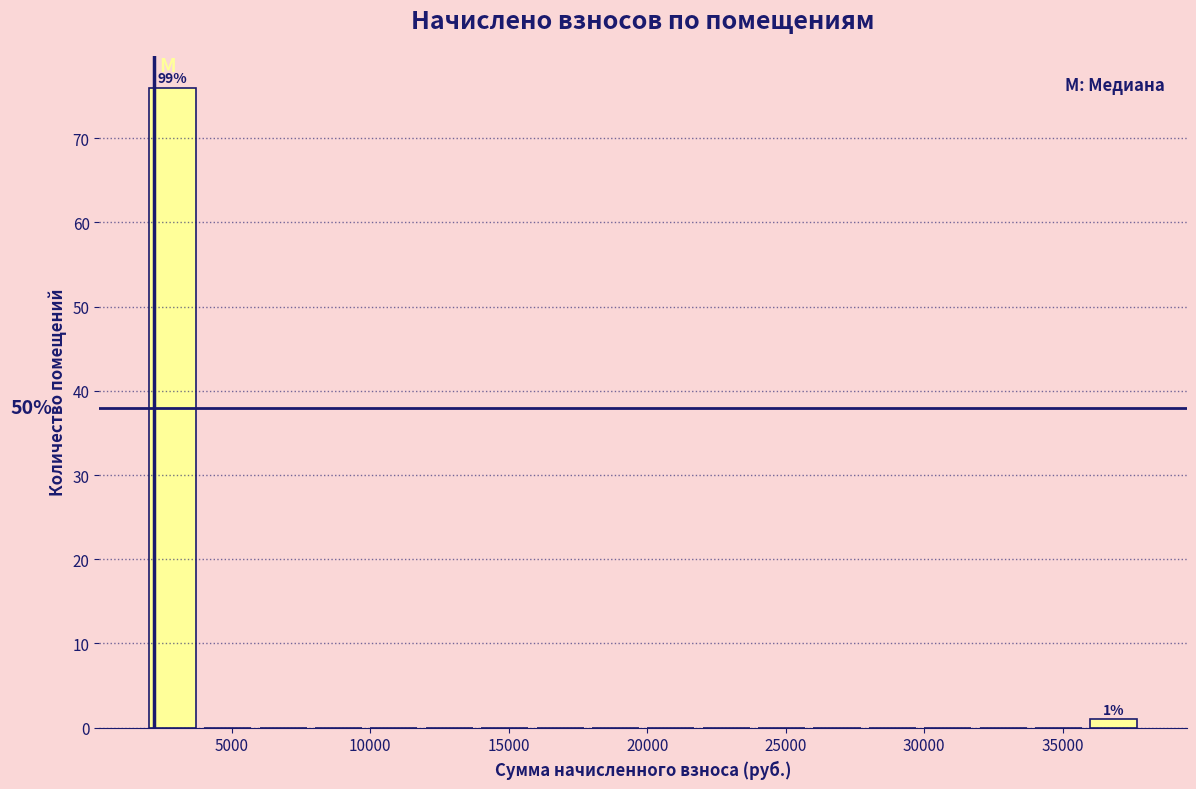

Which range on the x-axis has the tallest bar?

2000 to 4000